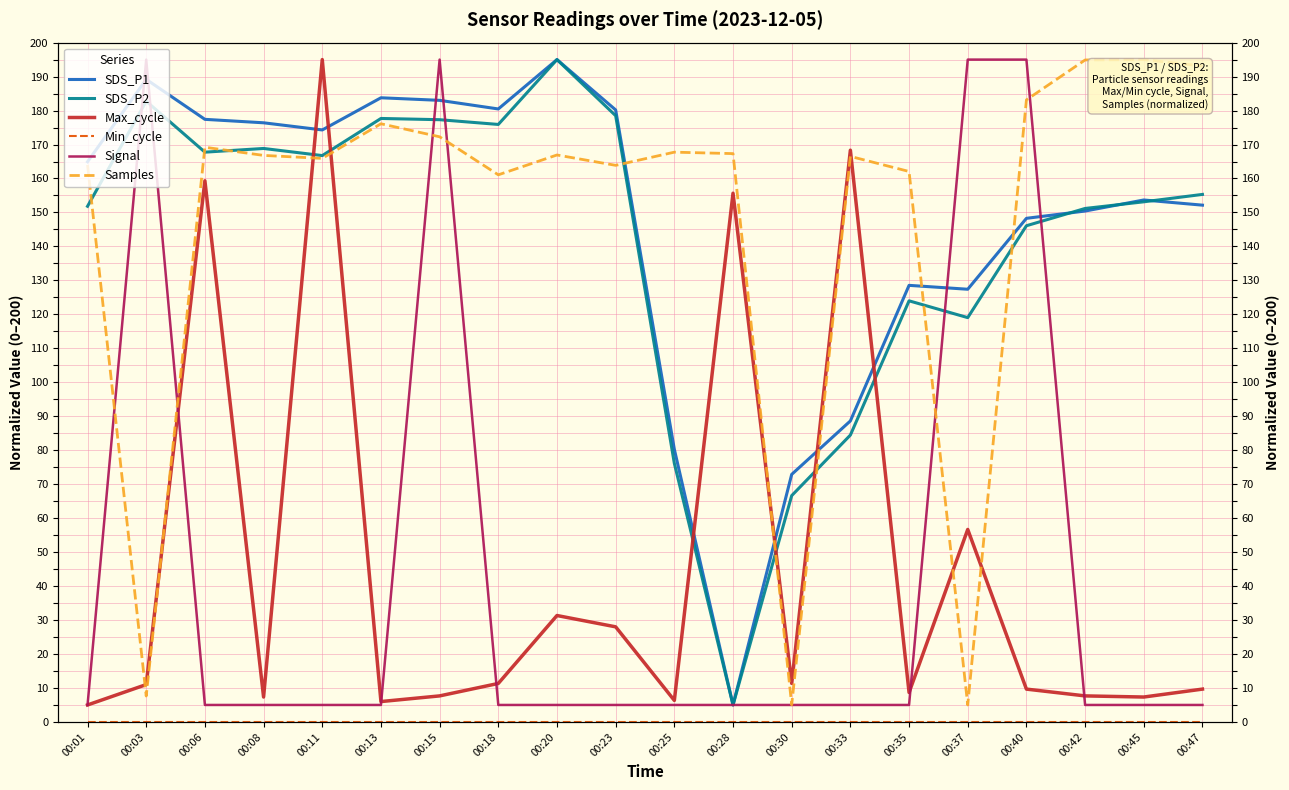

After their last crossing, which series has the higher values: Samples or Signal?

Samples